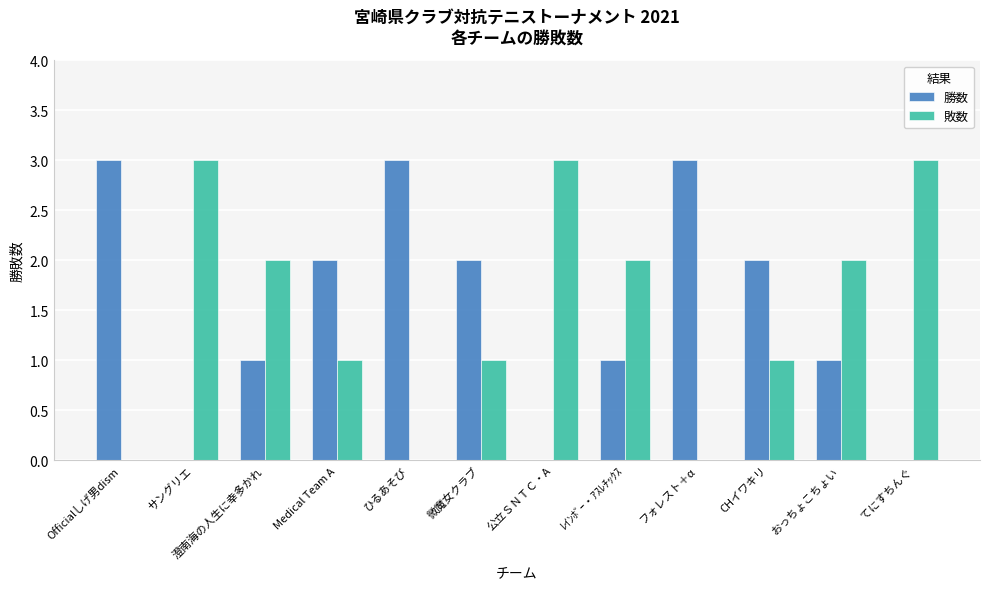

What is the total value across all series at Medical Team A?

3